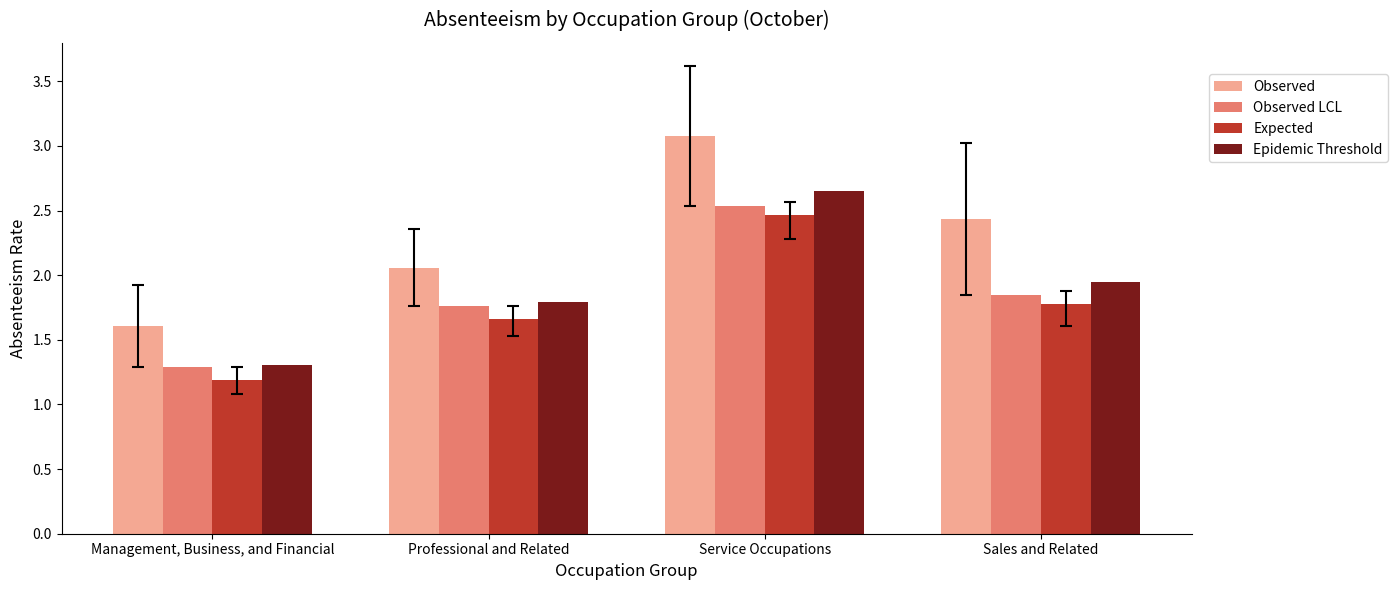

What is the label of the 1st bar from the right?

Sales and Related